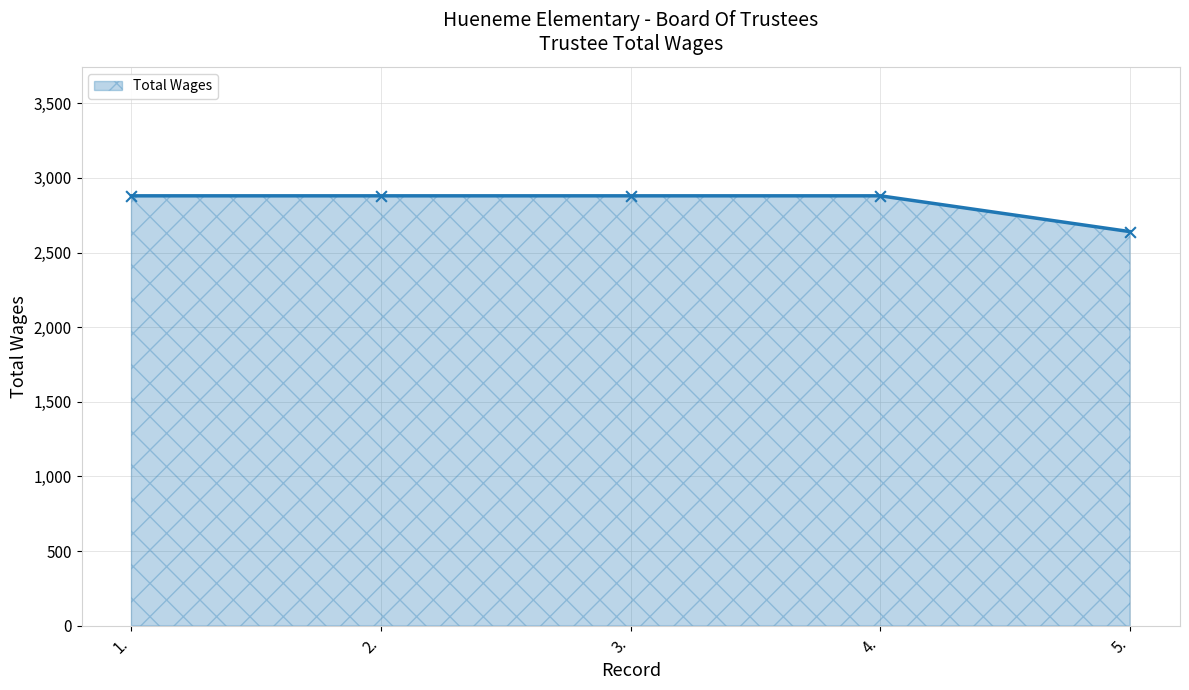

Approximately how many times larger is the value at 4. compared to 1.?

1.0